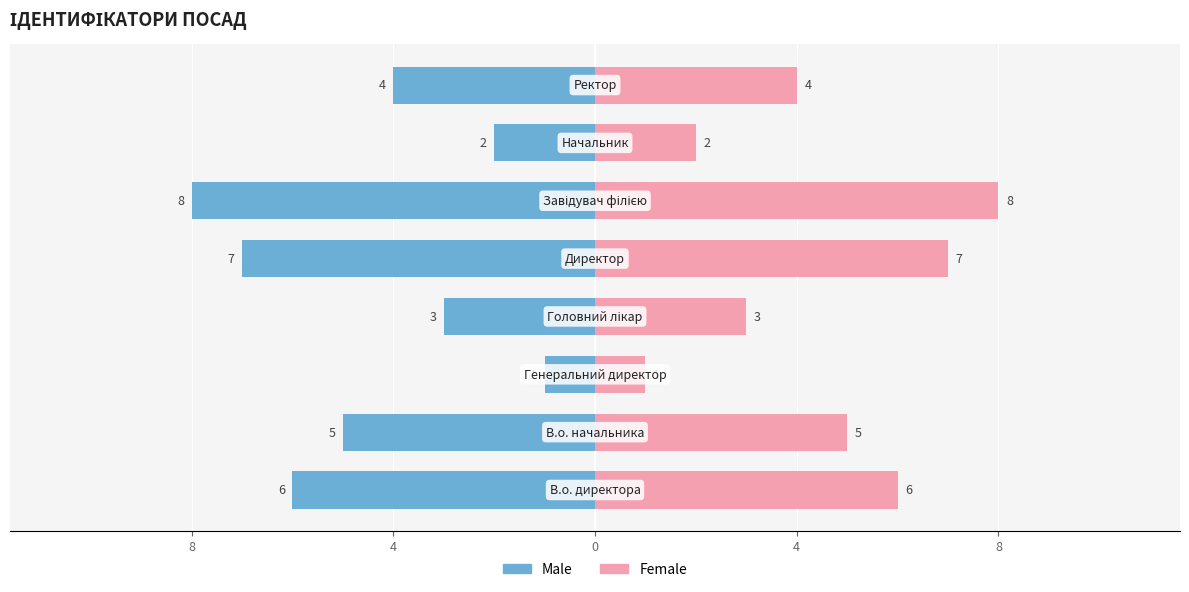

At 5, list the series in order from largest to smallest.

Female, Male